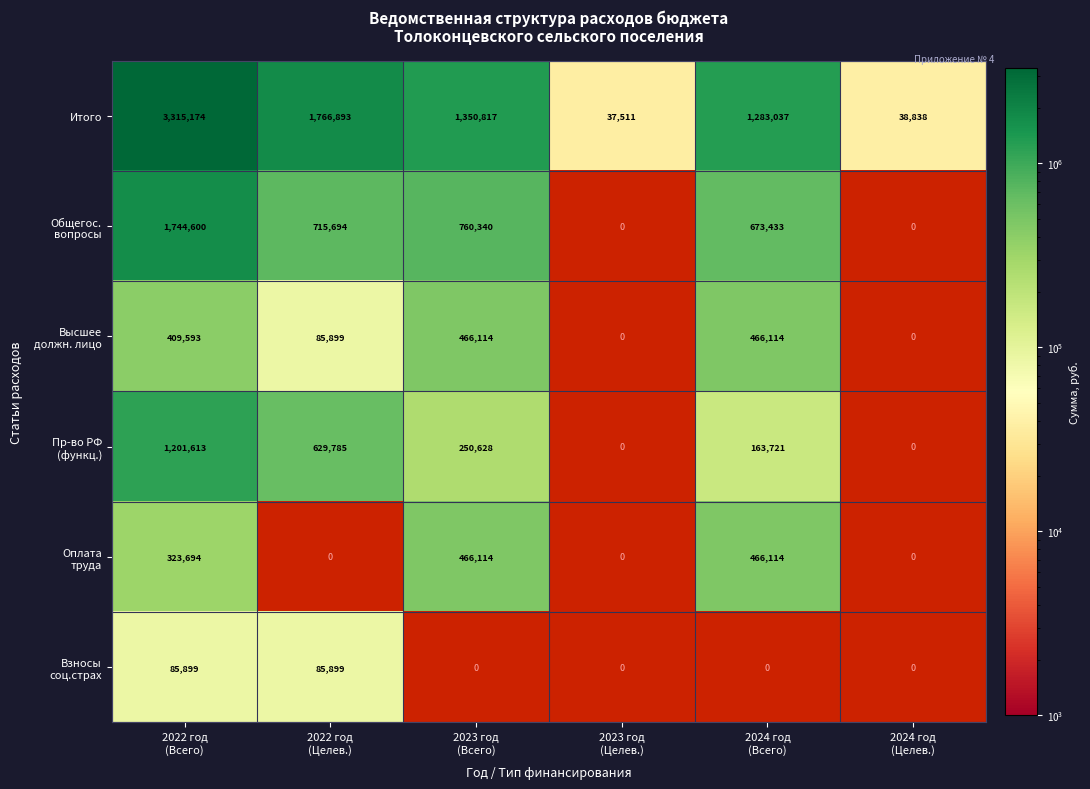

What is the highest value of the Итого series?

3315174